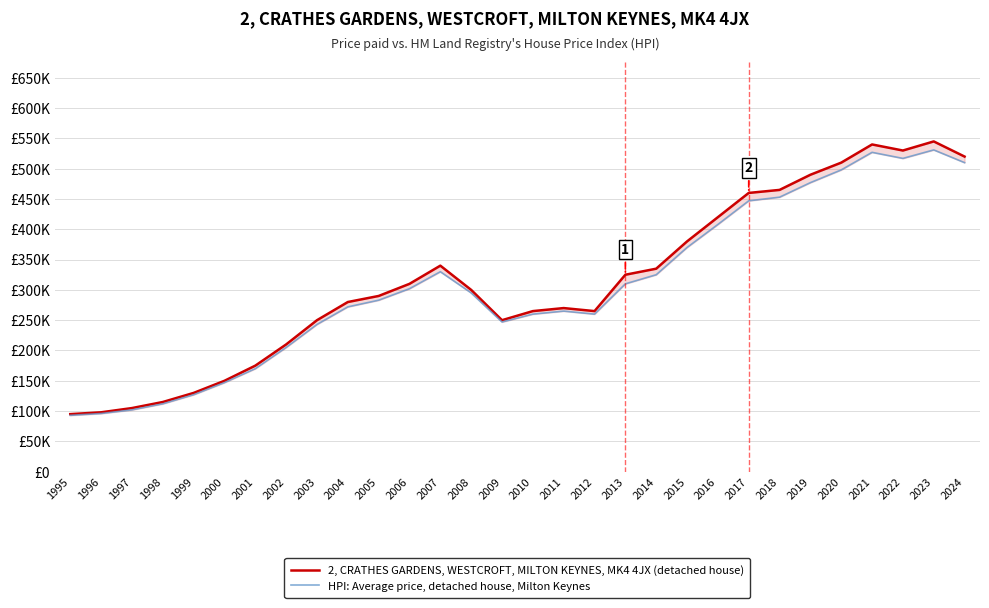

What is the average value of the 2, CRATHES GARDENS, WESTCROFT, MILTON KEYNES, MK4 4JX (detached house) series?

313933